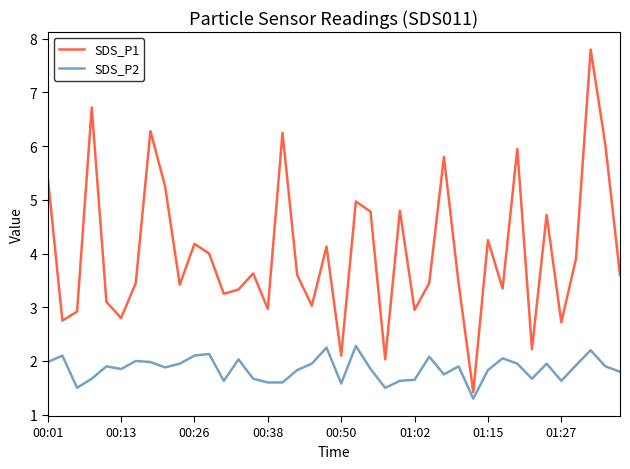

What is the difference between the maximum and minimum values in the SDS_P1 series?

6.4